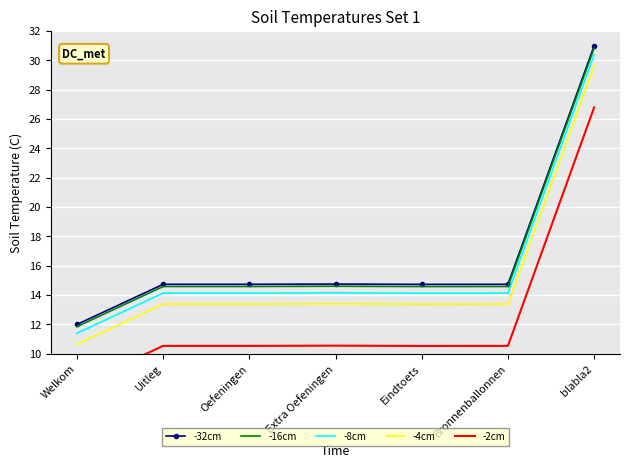

Reading right to left, what are all the values shown in this chart?

-32cm: 31.0	14.7	14.7	14.8	14.7	14.7	12.0
-16cm: 30.9	14.6	14.6	14.6	14.6	14.6	11.8
-8cm: 30.4	14.1	14.1	14.2	14.1	14.1	11.4
-4cm: 29.6	13.4	13.4	13.4	13.4	13.4	10.7
-2cm: 26.8	10.5	10.5	10.6	10.5	10.5	7.8